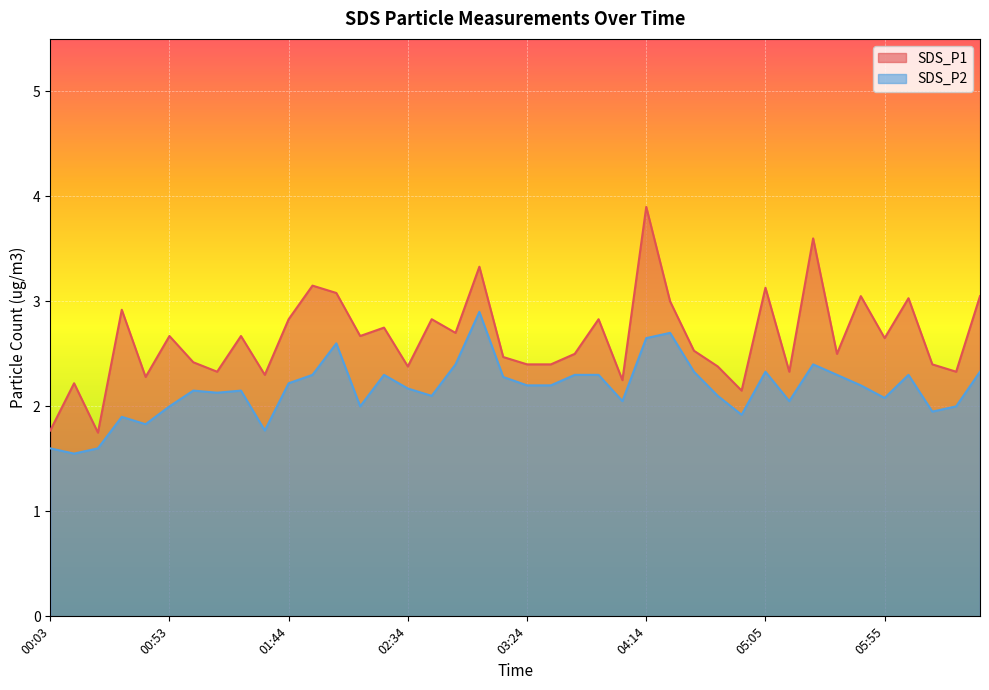

What is the maximum value shown in the chart?

3.9